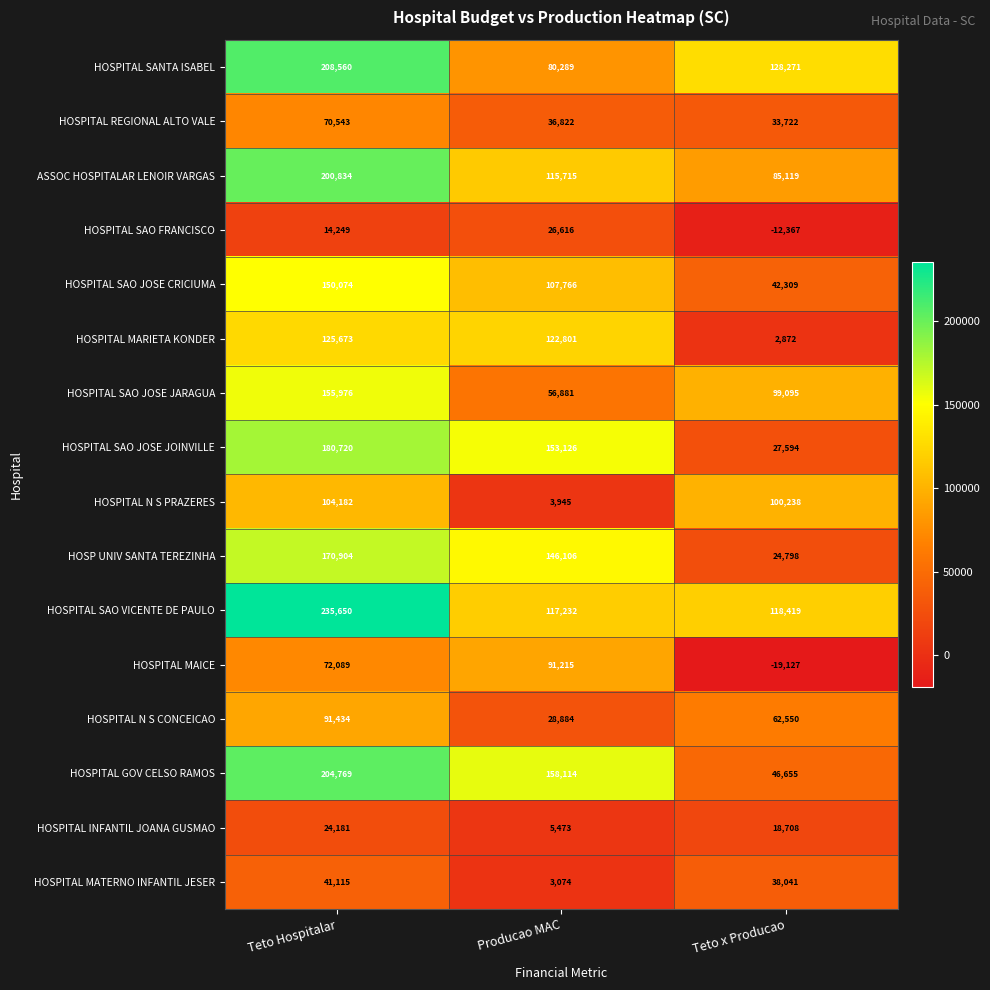

What is the difference between the highest and lowest values at Teto x Producao?

147398